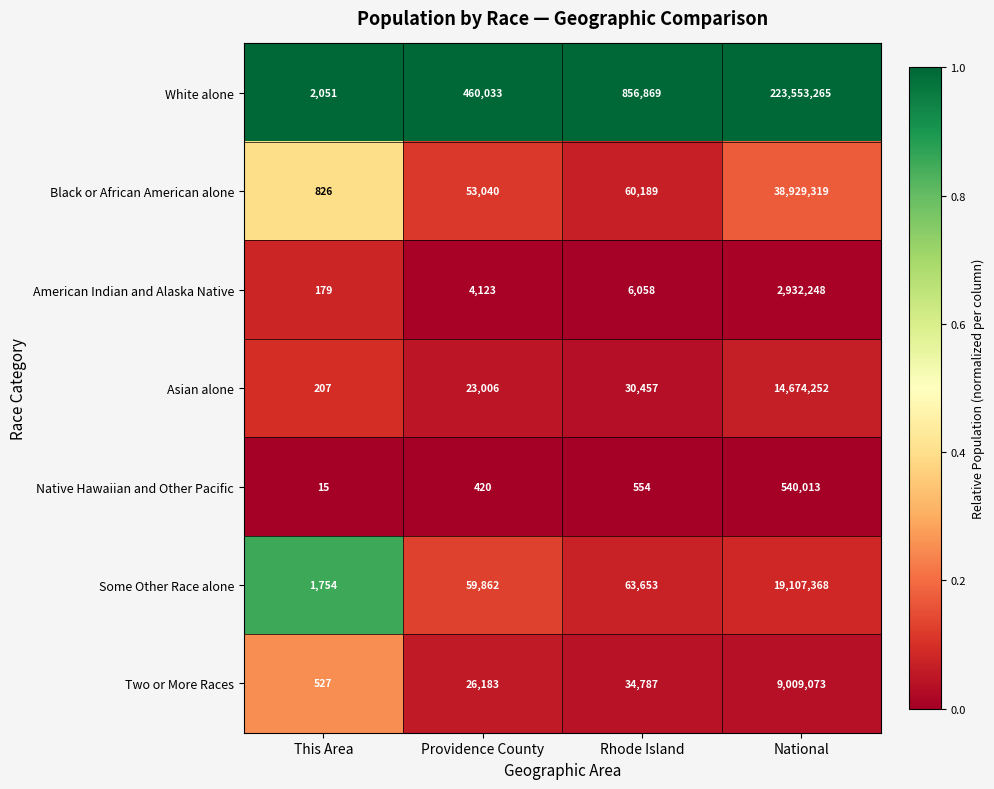

Which series has the largest total across all categories?

White alone